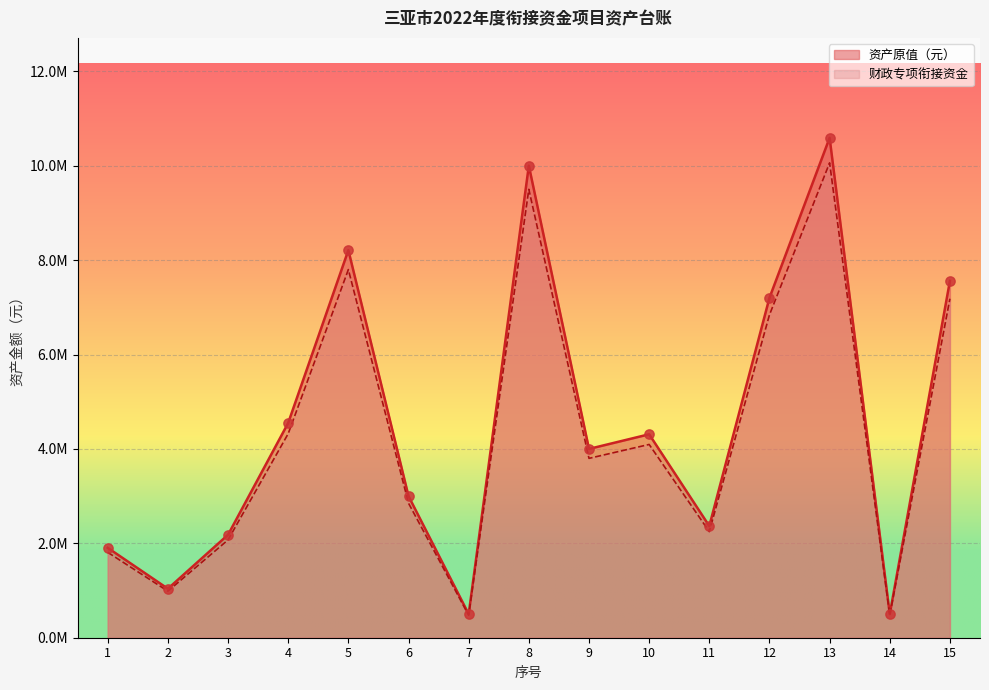

Which series reaches the minimum Y coordinate?

财政专项衔接资金